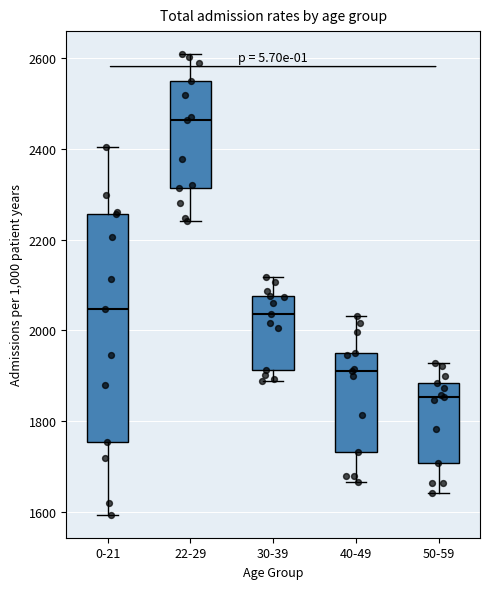

Reading left to right, read every box against the y-axis: the position of its median line, the range the box covers, and the ends of its whiskers. The values are not printed on the chart, so give them approximately, as read against the axis.

0-21: median 2040, box 1760 to 2260, whiskers 1600 to 2400
22-29: median 2460, box 2320 to 2540, whiskers 2240 to 2600
30-39: median 2040, box 1920 to 2080, whiskers 1880 to 2120
40-49: median 1920, box 1740 to 1960, whiskers 1660 to 2040
50-59: median 1860, box 1700 to 1880, whiskers 1640 to 1920